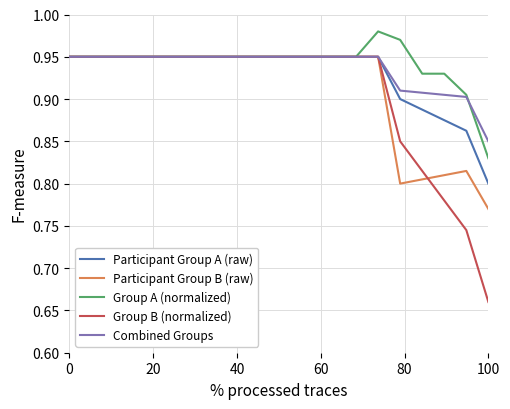

Does the chart display data point markers on the line(s)?

No